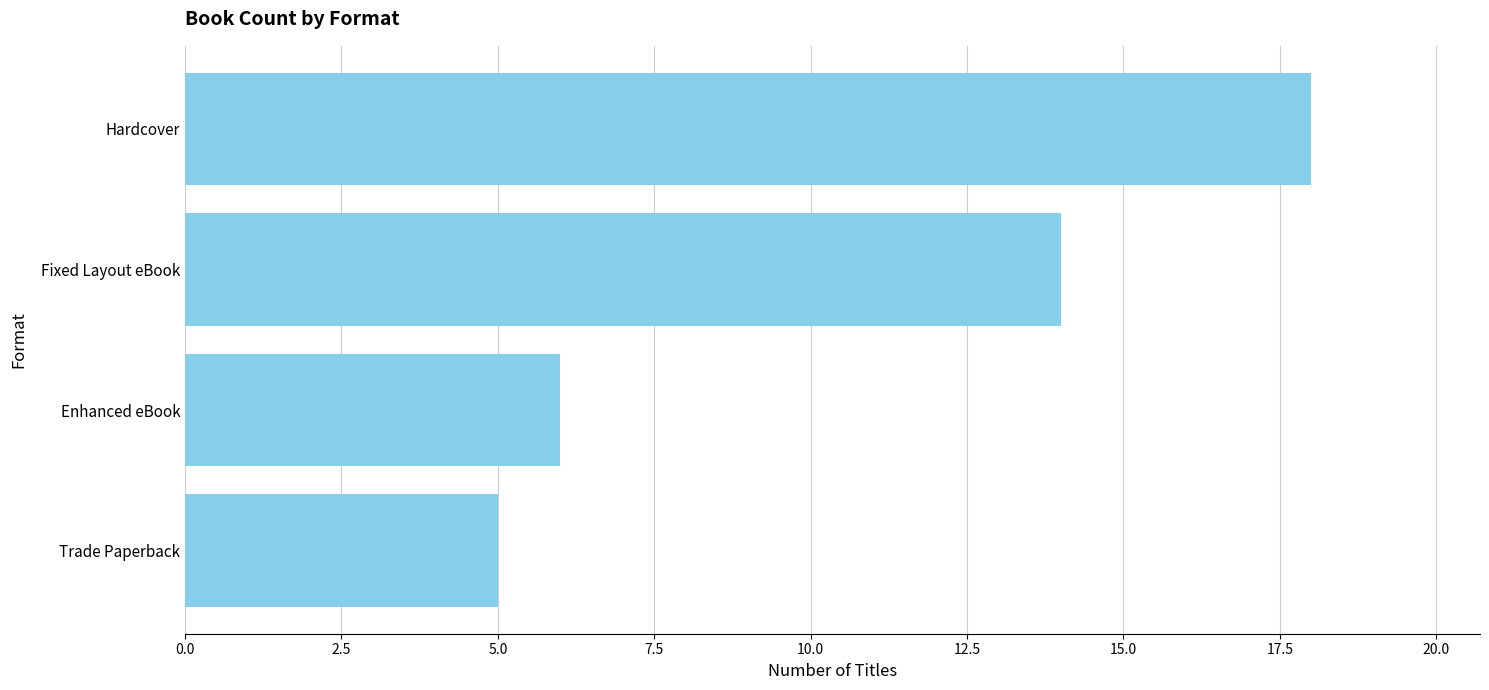

At which label is the value closest to 11?

Fixed Layout eBook